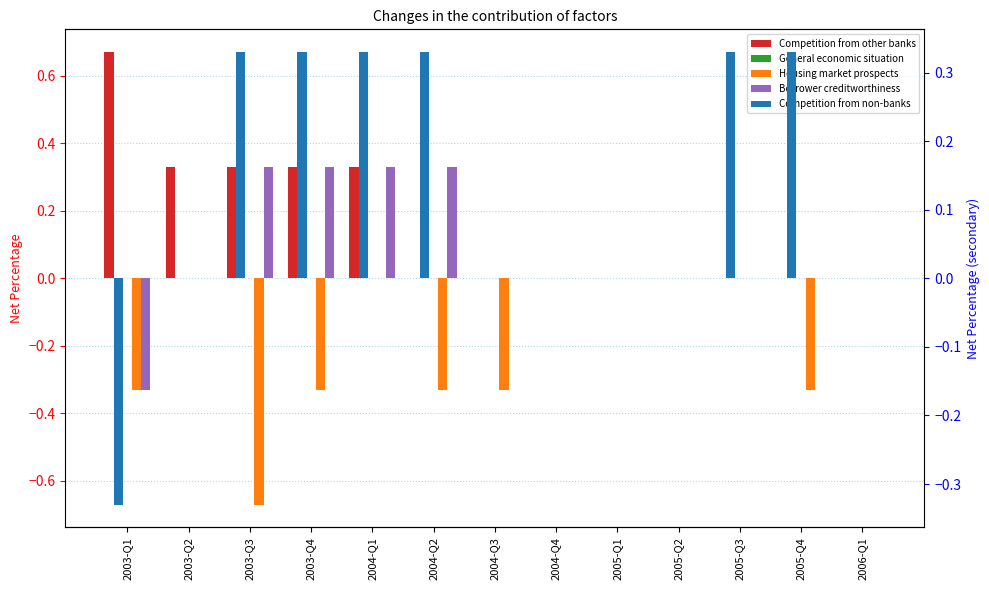

Between 2004-Q4 and 2005-Q3, which series saw the biggest shift?

Competition from non-banks